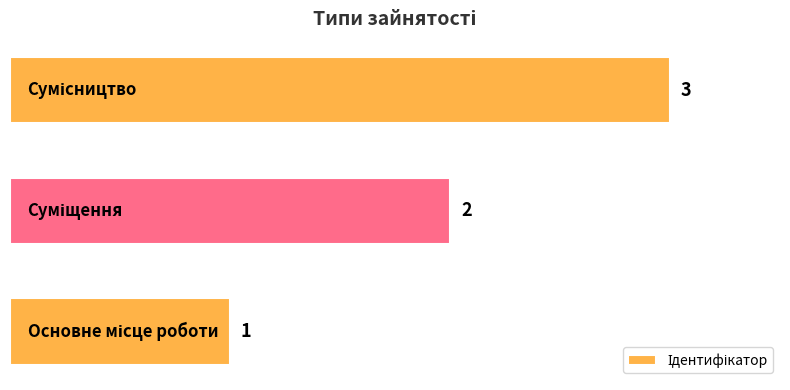

What is the sum of all values?

6